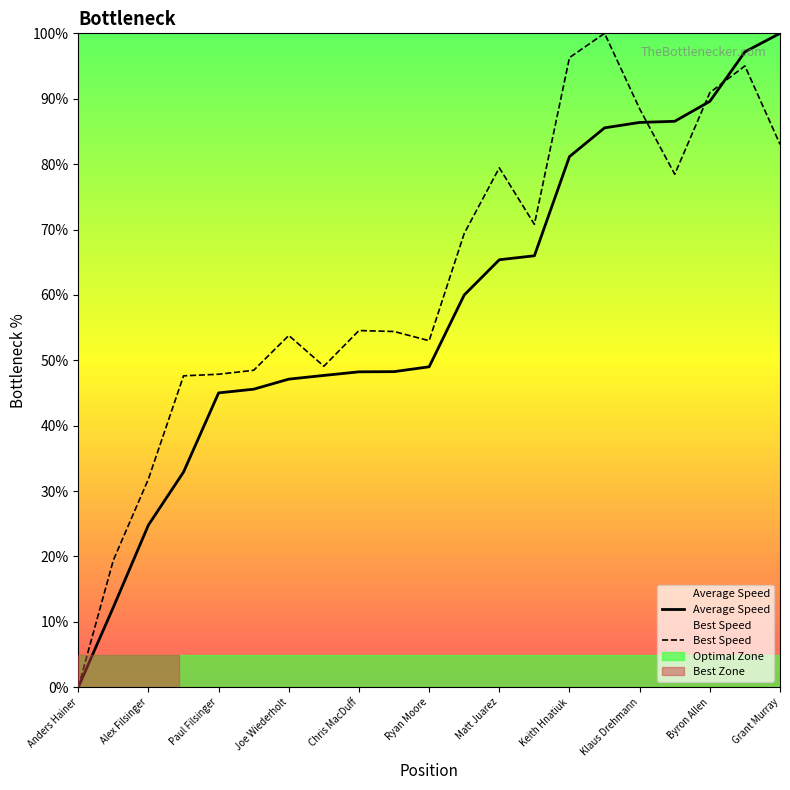

Which series has the widest spread of values?

Average Speed